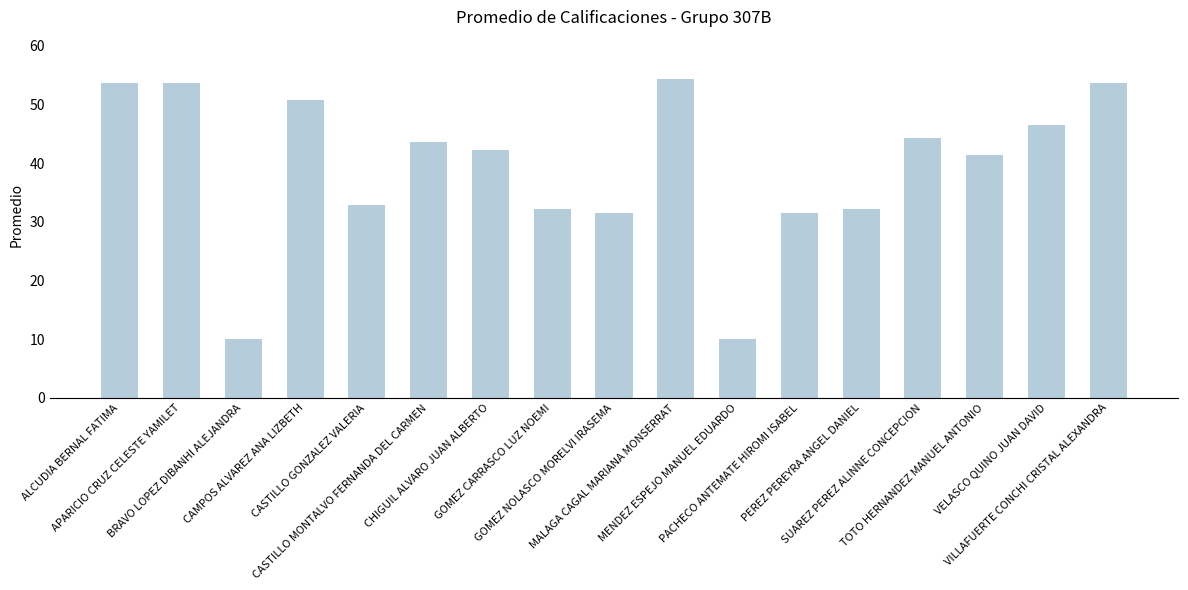

What is the sum of the values at BRAVO LOPEZ DIBANHI ALEJANDRA and VILLAFUERTE CONCHI CRISTAL ALEXANDRA?

63.6